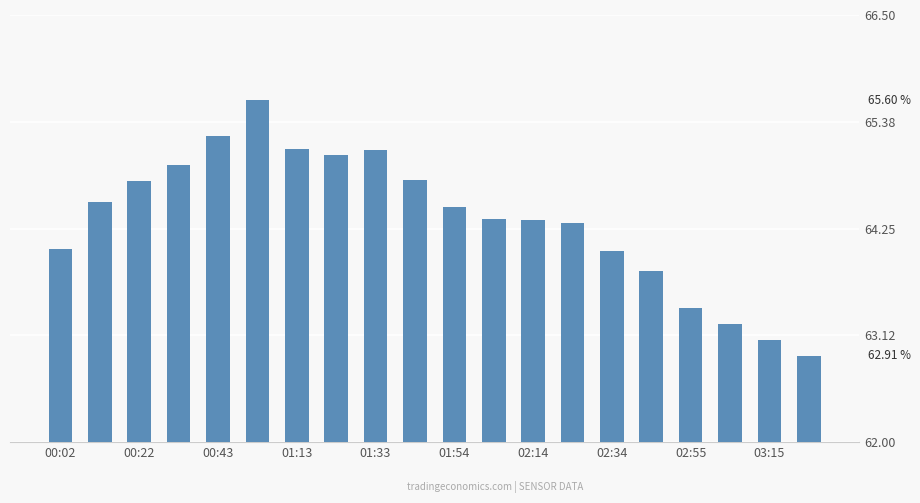

What is the value of the 6th bar from the left?

65.6